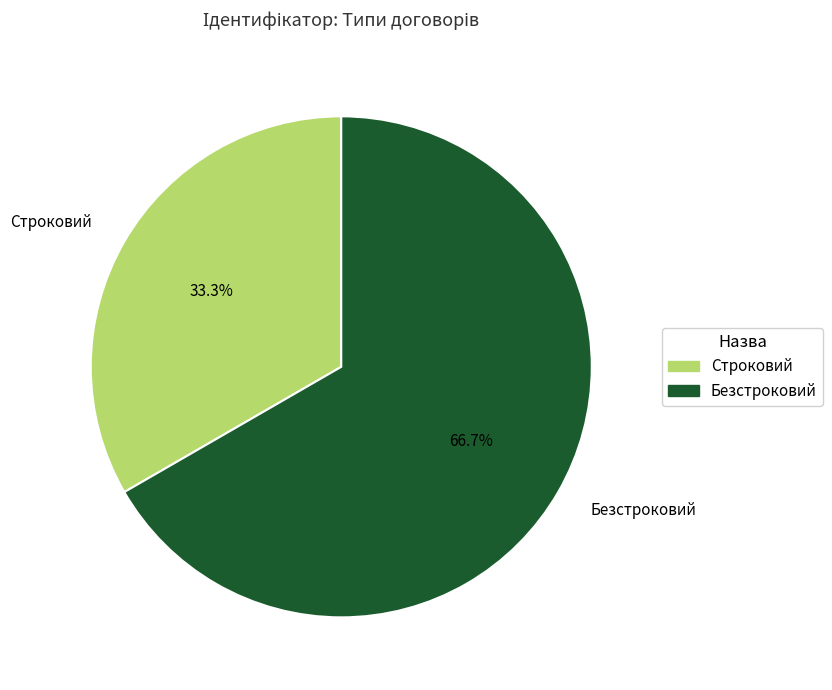

Approximately how many times larger is the value at Безстроковий compared to Строковий?

2.0